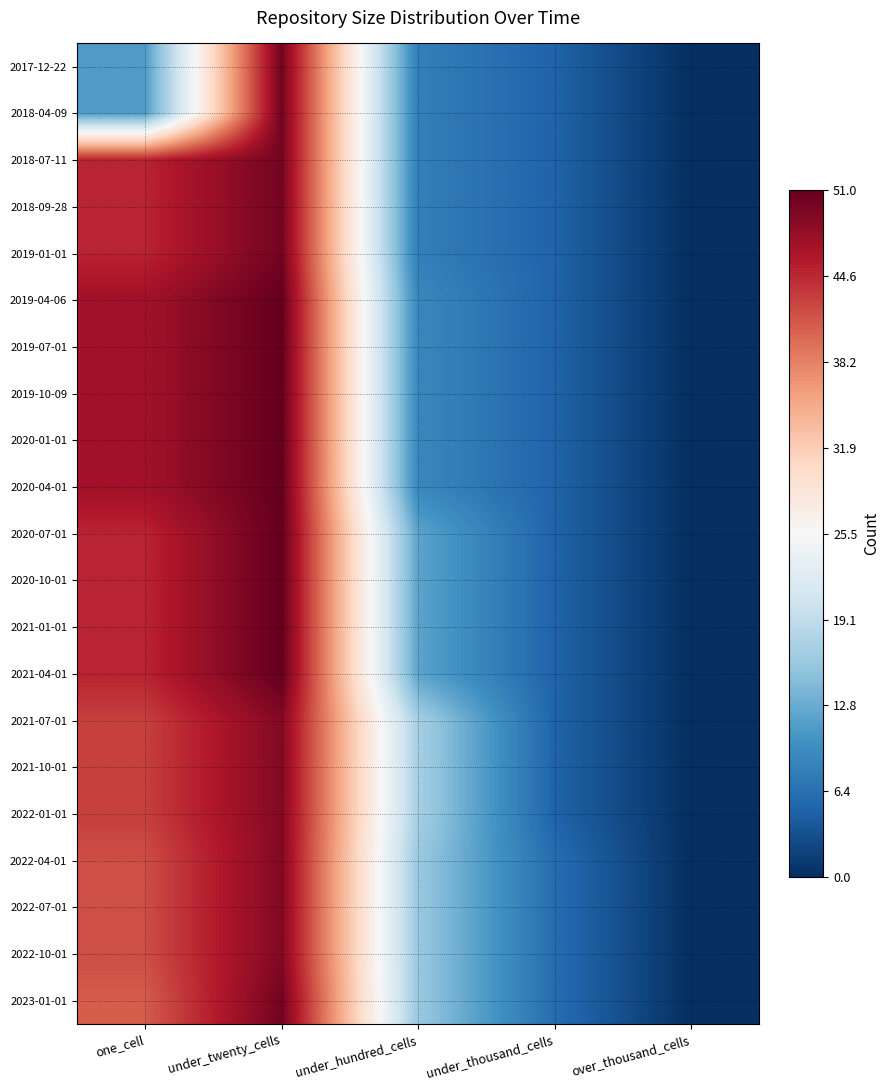

What is the total value across all series at under_thousand_cells?

109